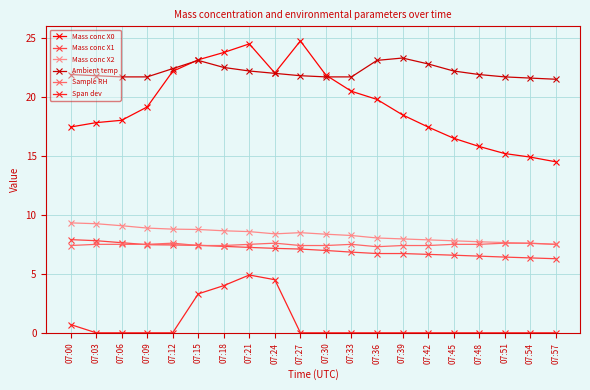

True or false: Mass conc X2 has more than 0 points higher than both neighbors.

True